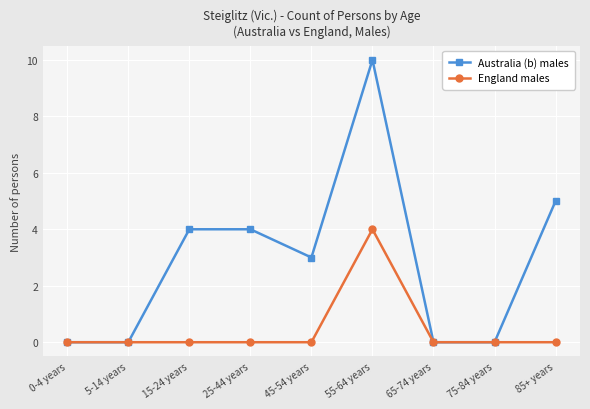

How many Australia (b) males values are between 0 and 4?

7